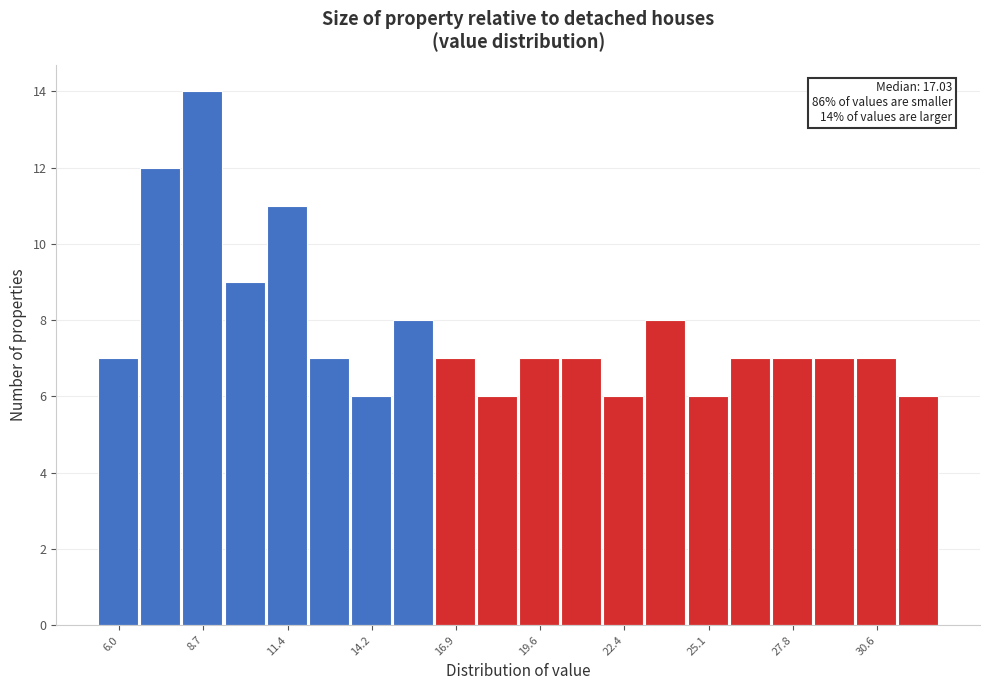

Read against the x-axis, roughly where is the centre of the tallest bar?

8.5